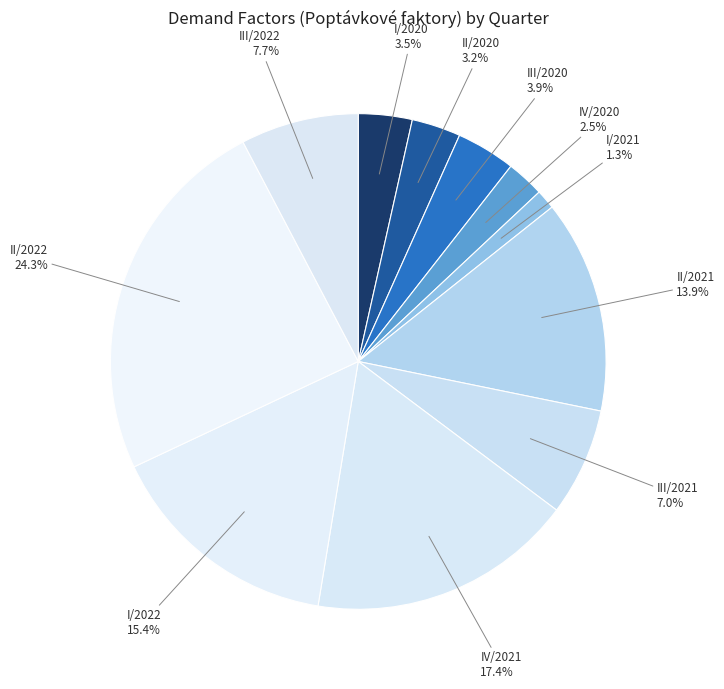

Does III/2021 represent more than half of the total?

No